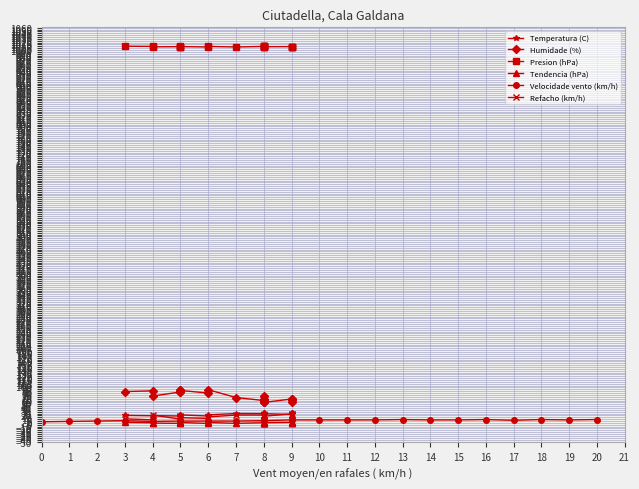

Does the chart have visible grid lines?

Yes